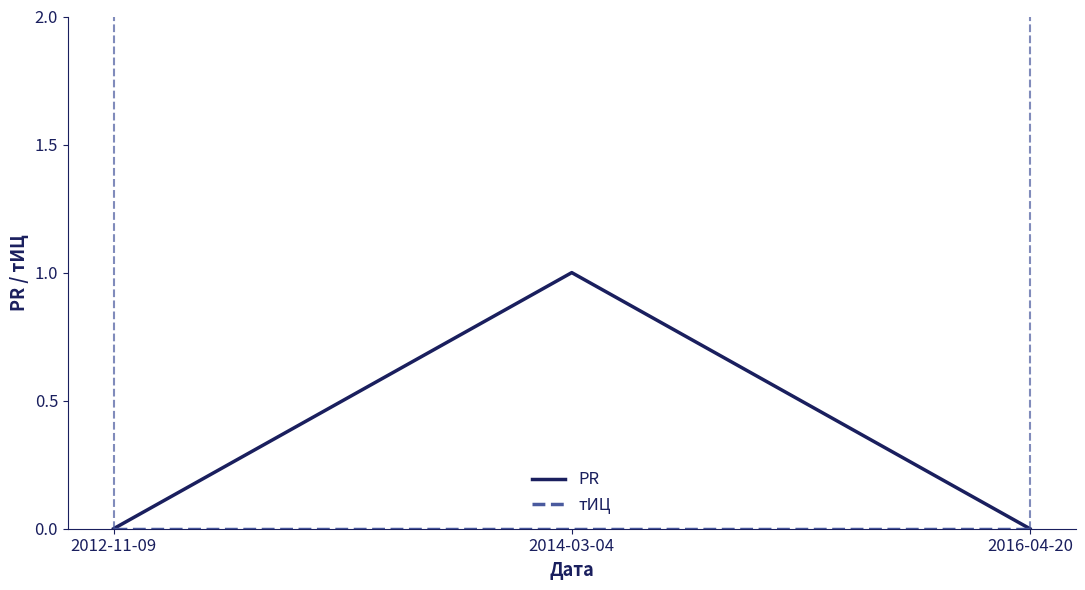

At which category does the chart reach its peak across all series?

2014-03-04